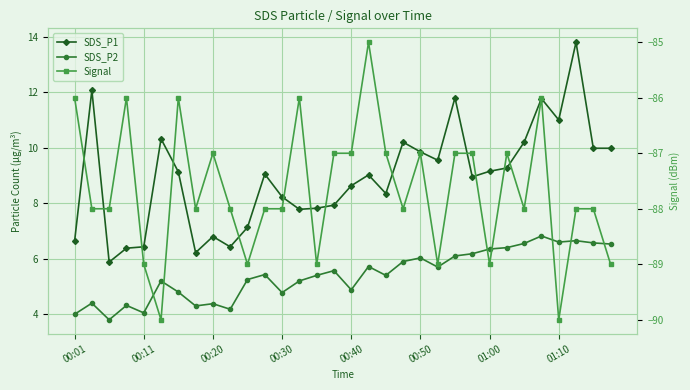

True or false: SDS_P1 and Signal cross at least once.

False